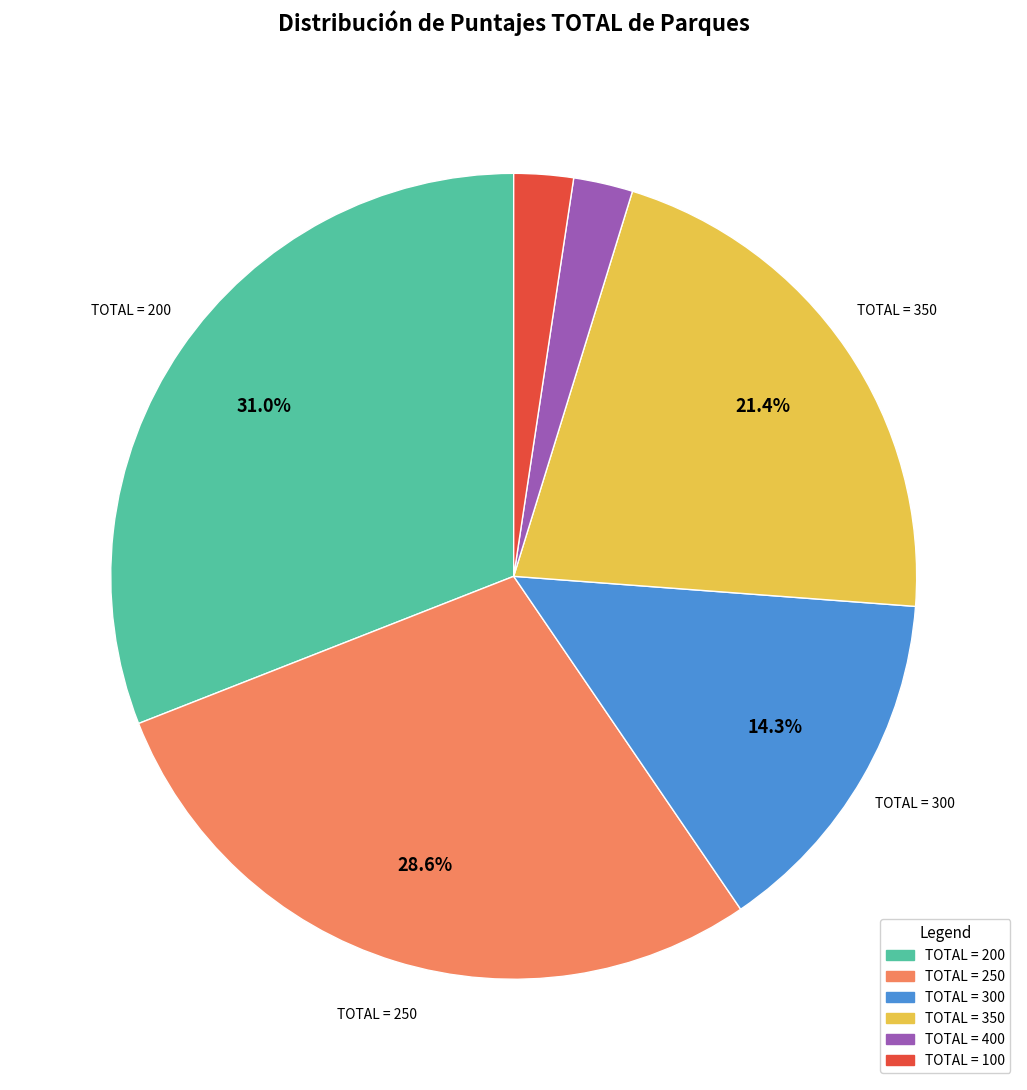

Is there a majority slice in this chart?

No